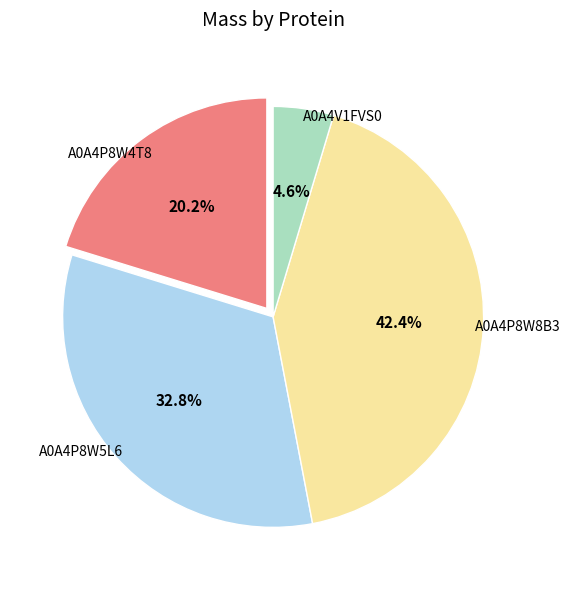

To the nearest percent, what percentage of the pie is A0A4P8W8B3?

42%